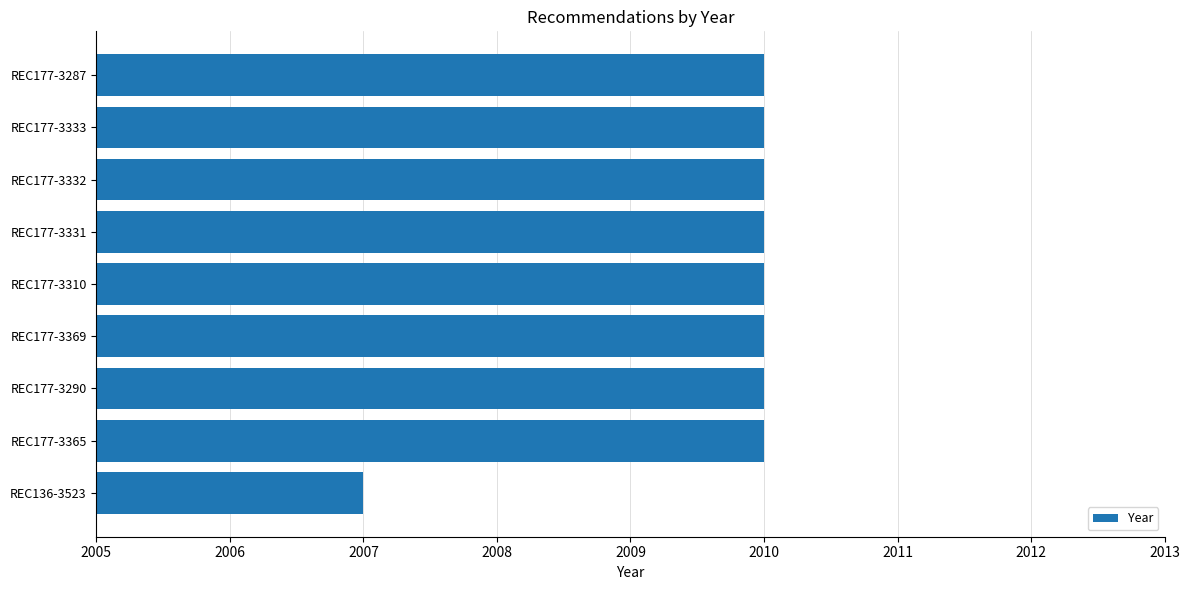

Reading top to bottom, what are all the values shown in this chart?

REC177-3287=2010	REC177-3333=2010	REC177-3332=2010	REC177-3331=2010	REC177-3310=2010	REC177-3369=2010	REC177-3290=2010	REC177-3365=2010	REC136-3523=2007